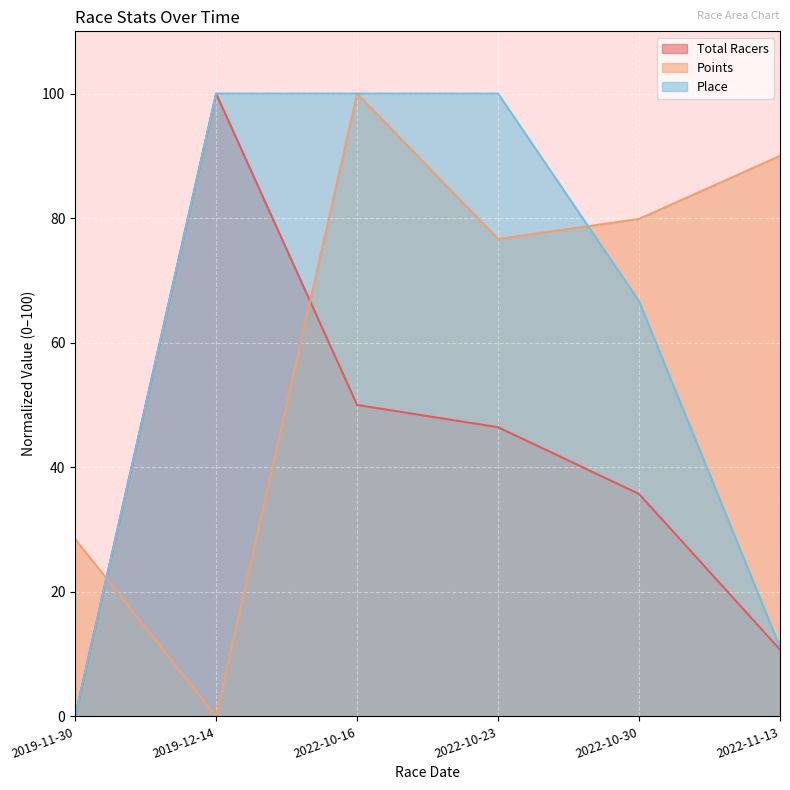

What is the difference between the maximum and minimum values in the Points series?

100.0